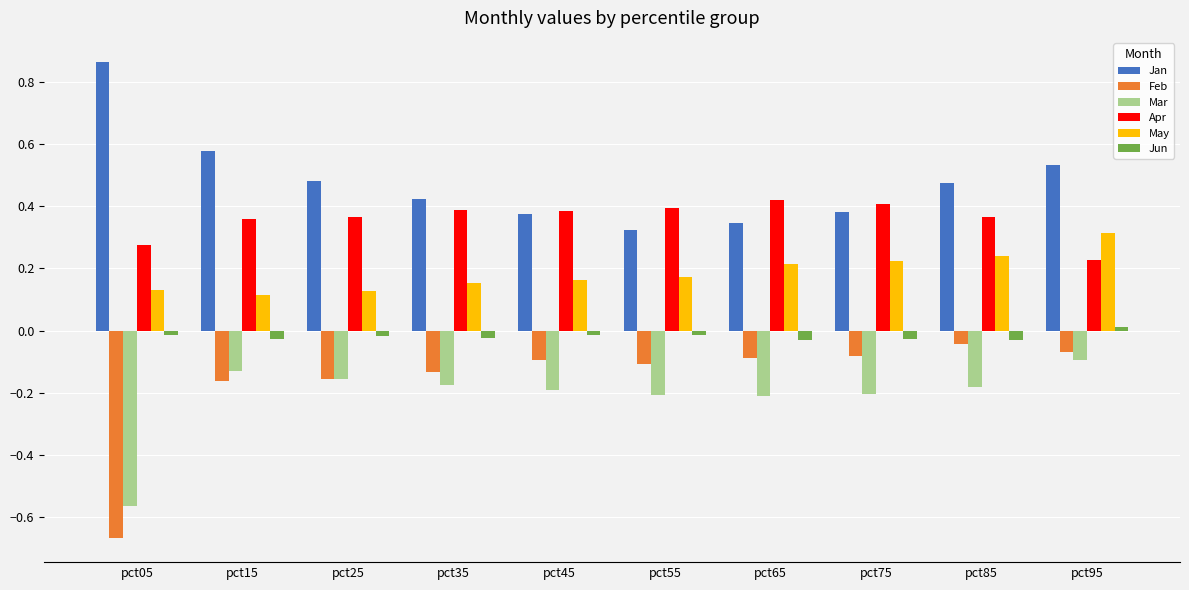

Which series has the widest spread of values?

Feb